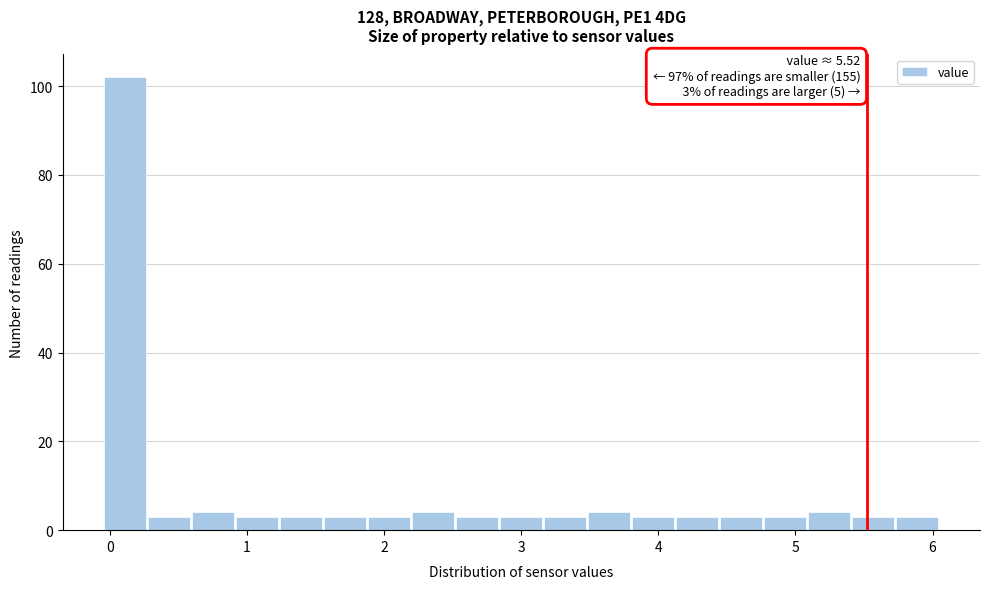

Read against the x-axis, roughly where is the centre of the tallest bar?

0.1